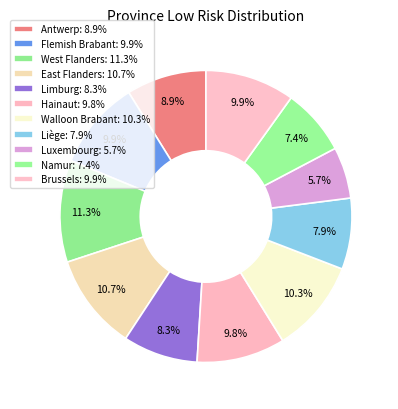

Rank the categories by value from lowest to highest.

Luxembourg, Namur, Liège, Limburg, Antwerp, Hainaut, Flemish Brabant, Brussels, Walloon Brabant, East Flanders, West Flanders